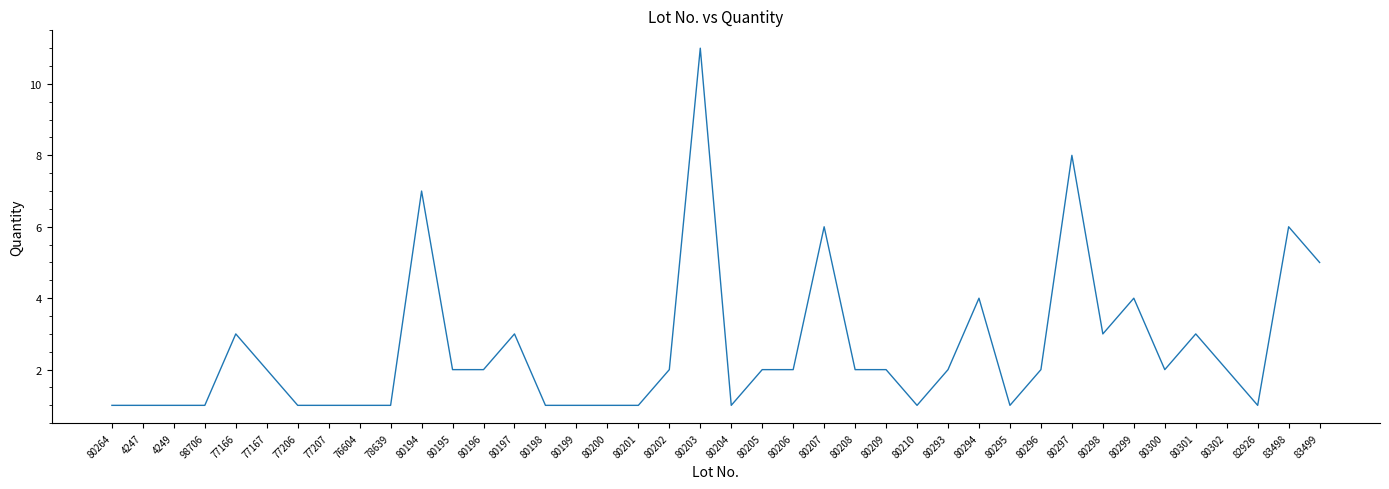

What position from the left is 80294?

29